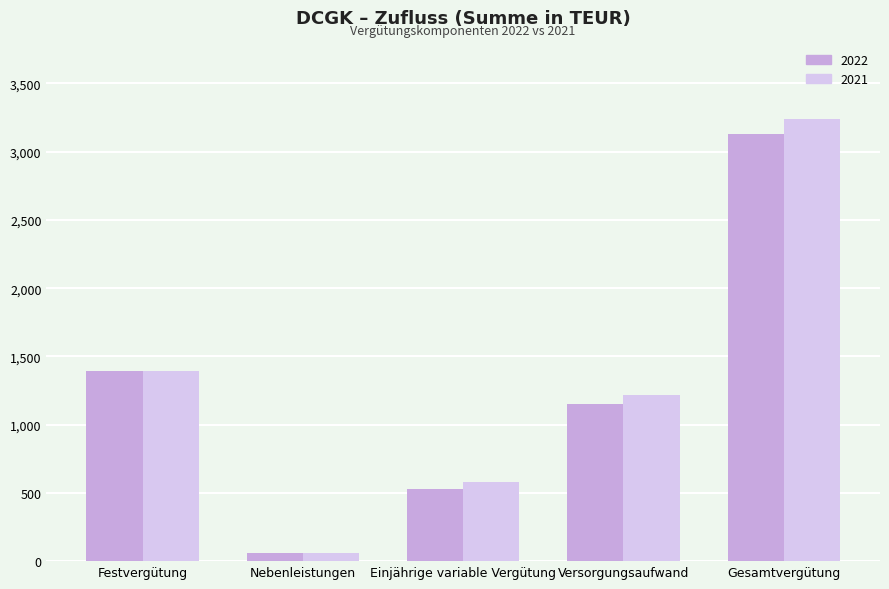

Reading right to left, what are all the values shown in this chart?

2022: Gesamtvergütung=3132	Versorgungsaufwand=1153	Einjährige variable Vergütung=532	Nebenleistungen=57	Festvergütung=1392
2021: Gesamtvergütung=3241	Versorgungsaufwand=1214	Einjährige variable Vergütung=578	Nebenleistungen=57	Festvergütung=1392